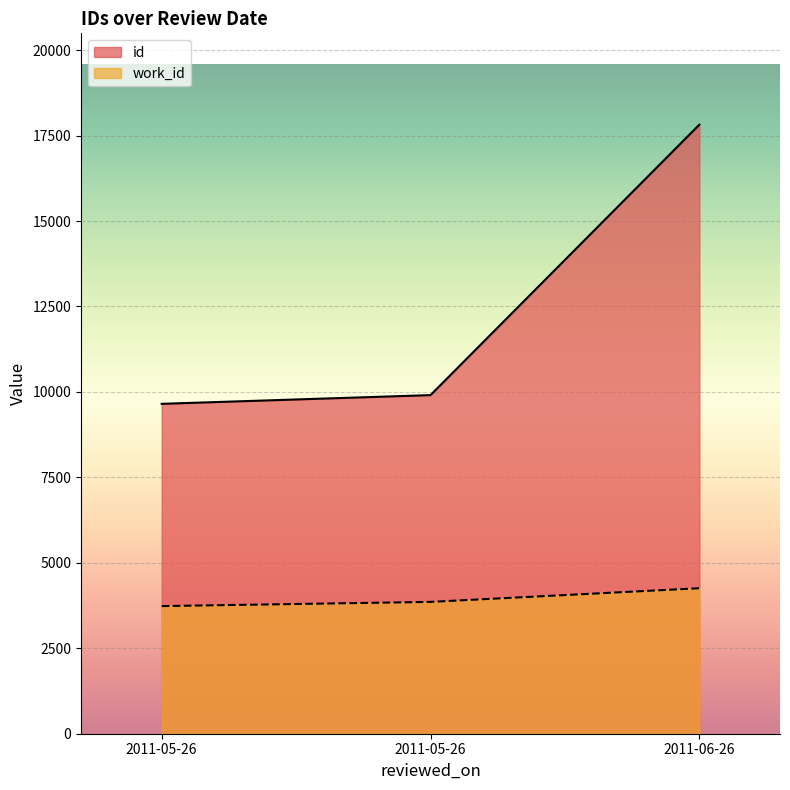

At which label is work_id closest to 3995?

2011-05-26